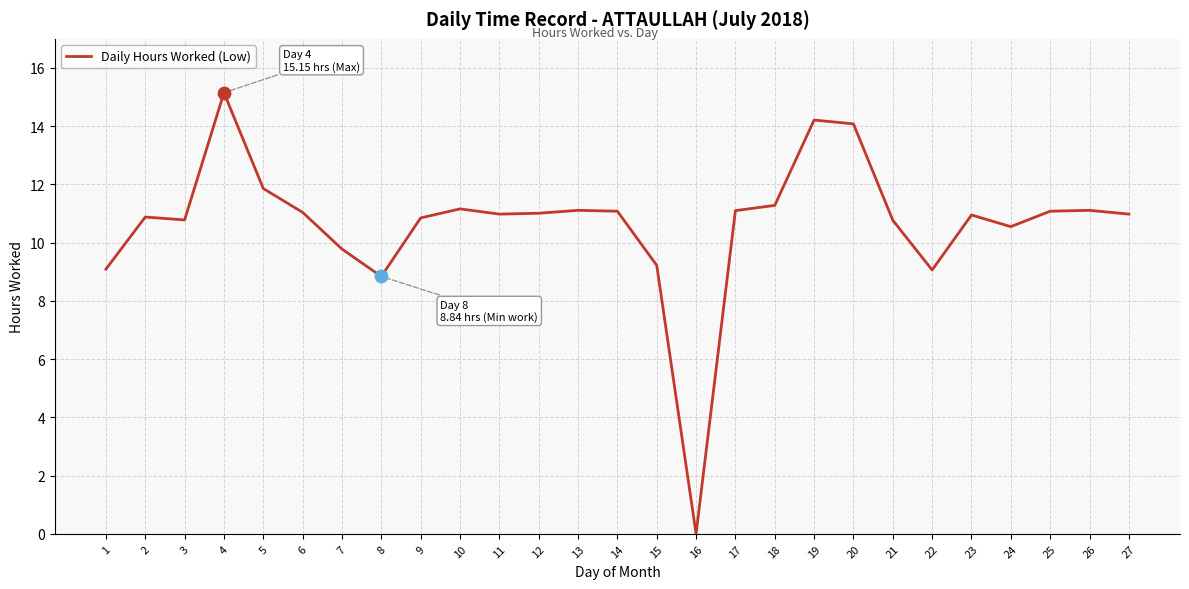

What is the ratio of the value at 20 to the value at 24?

1.3